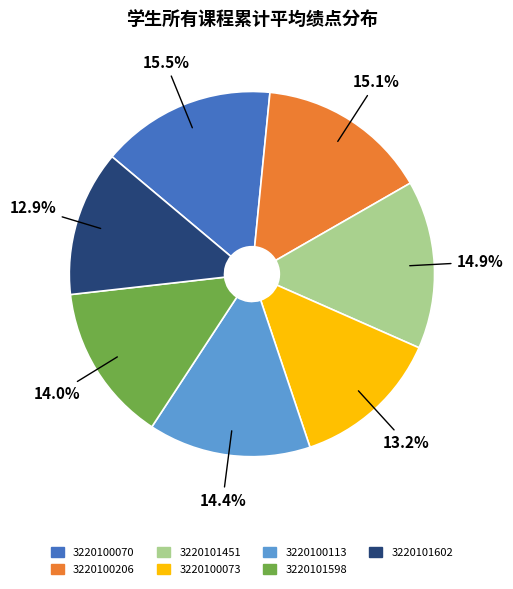

True or false: 3220100070 accounts for 5% of the total.

False